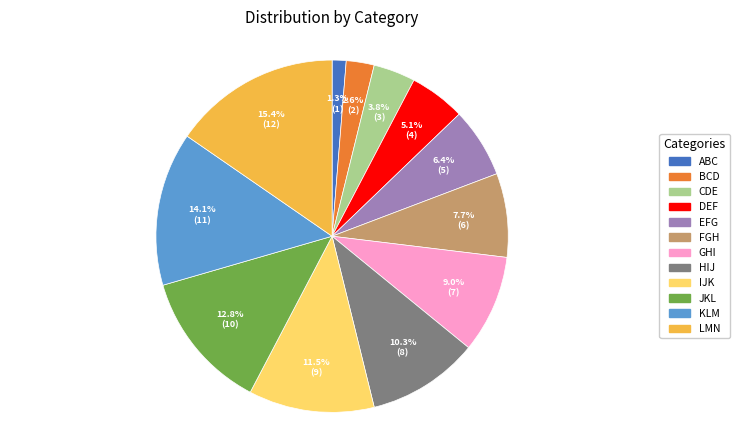

To the nearest percent, what is the combined percentage of EFG and HIJ?

17%